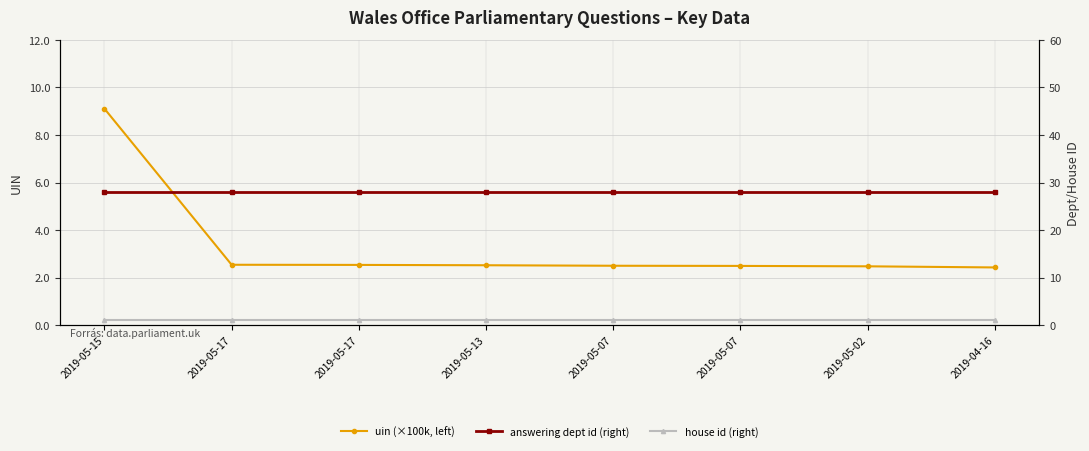

What is the label of the 4th point from the left?

2019-05-13